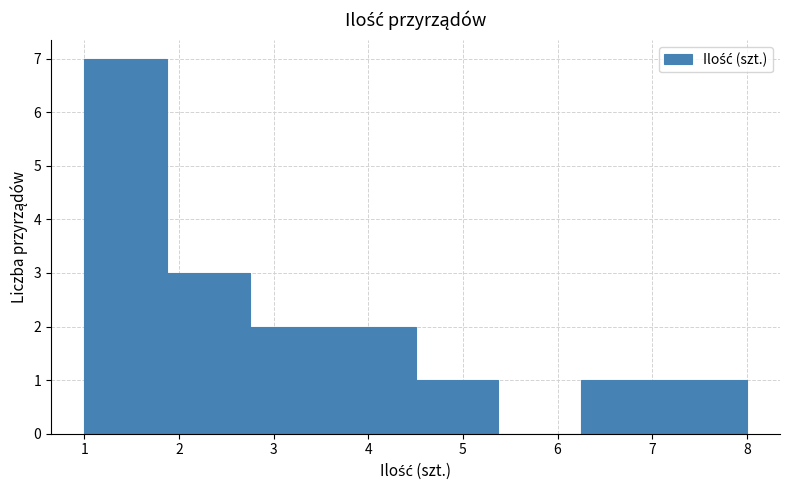

Reading left to right, transcribe this chart: for each bar, give the range it covers on the x-axis and its height. Neither the bar edges nor the heights are printed on the chart, so give them approximately, as read against the axes.

1.0 to 1.9: 7
1.9 to 2.8: 3
2.8 to 3.6: 2
3.6 to 4.5: 2
4.5 to 5.4: 1
5.4 to 6.3: 0
6.3 to 7.1: 1
7.1 to 8.0: 1